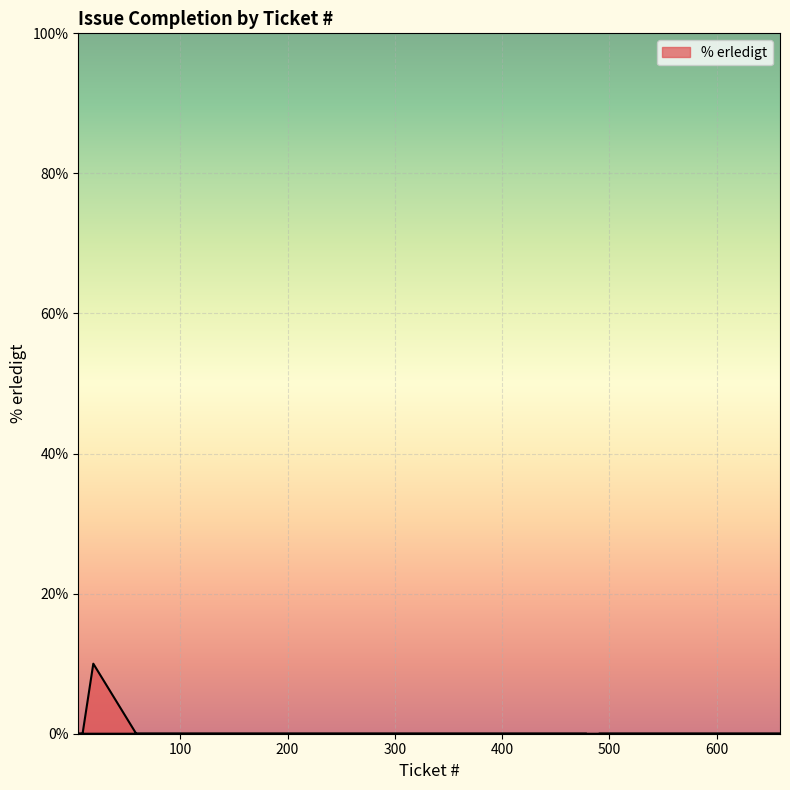

What is the label of the 14th point from the left?

388